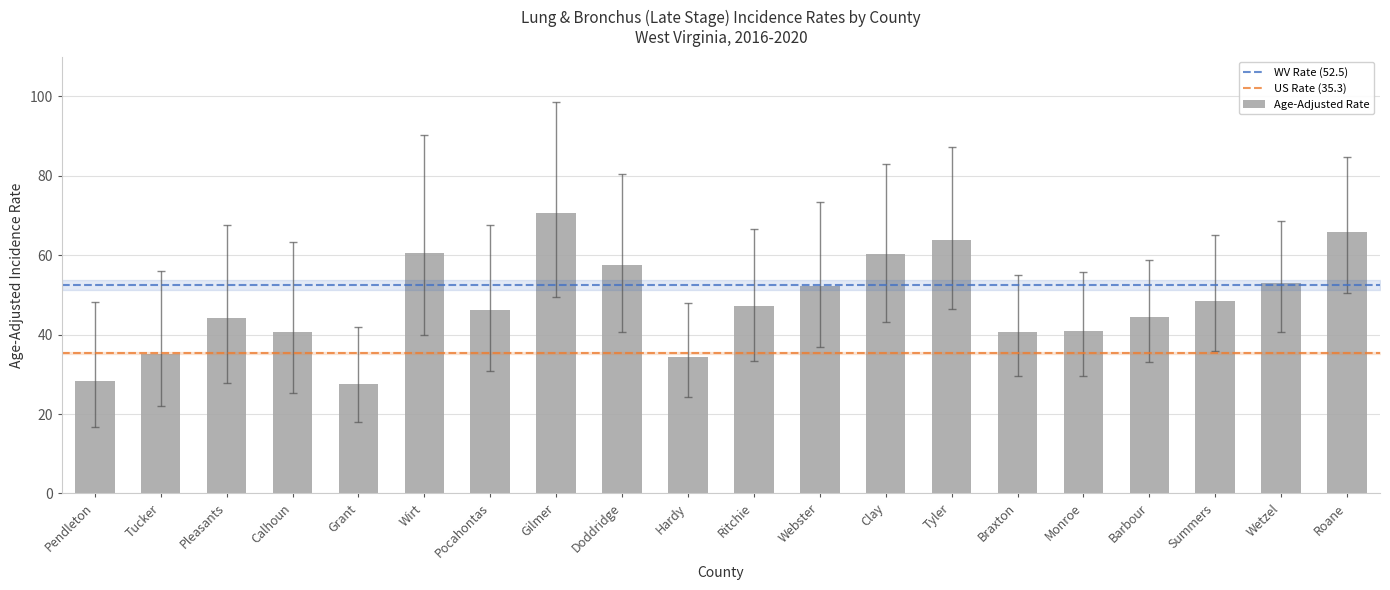

What is the label of the 3rd bar from the right?

Summers